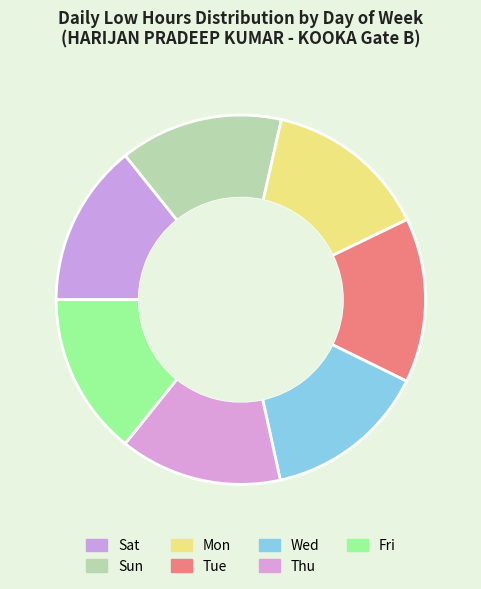

What percentage is NOT represented by Mon?

85.7%